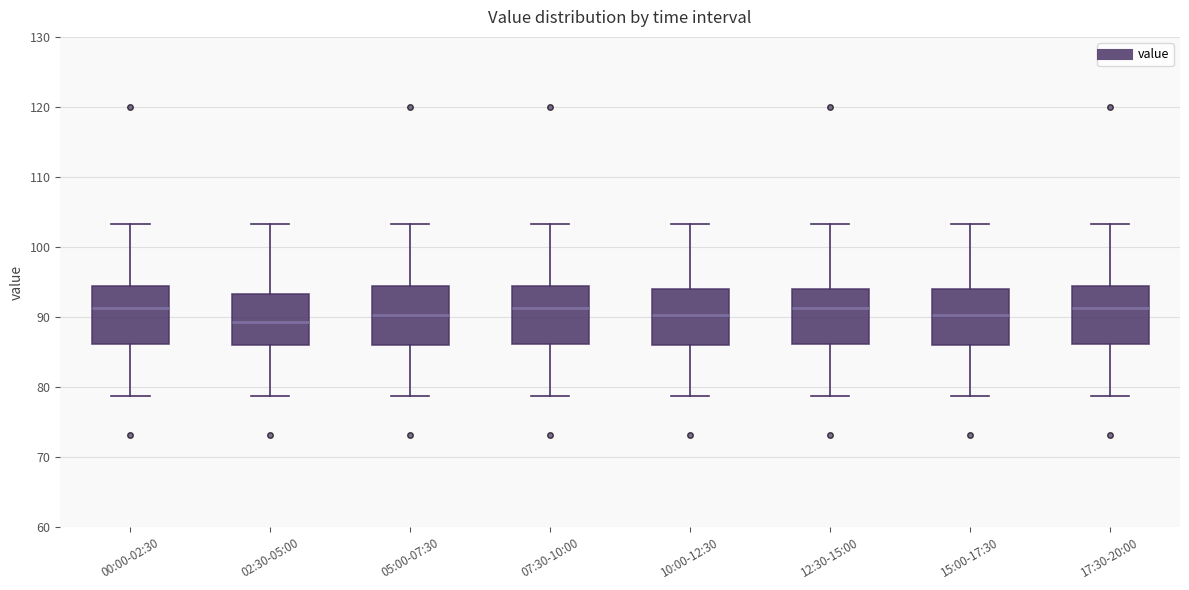

Where is the lower edge of the box for 02:30-05:00 on the y-axis? The values are not printed on the chart, so give them approximately, as read against the axis.

86